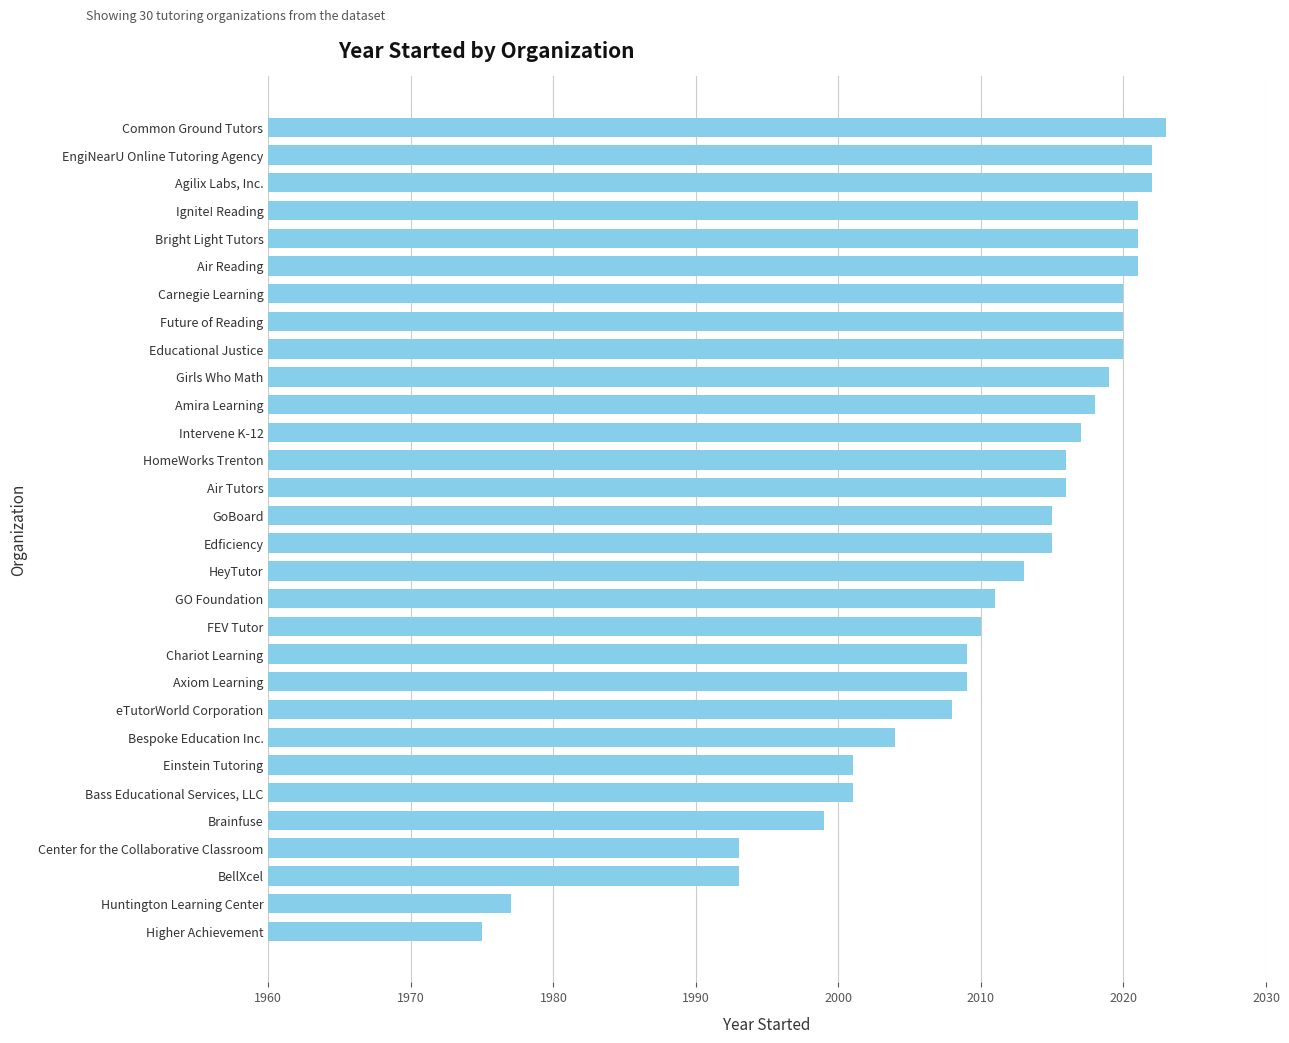

Which label corresponds to the smallest value in the chart?

Higher Achievement